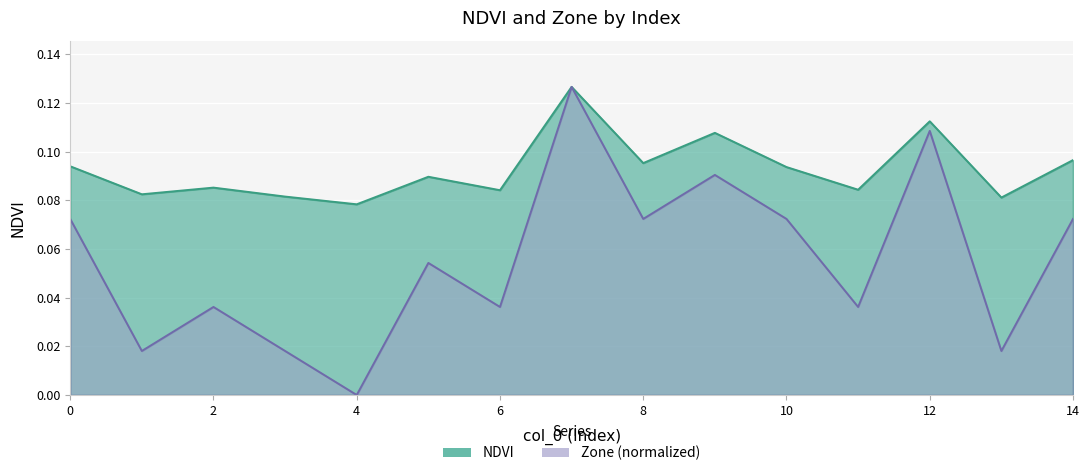

Rank the series by their average value, from highest to lowest.

NDVI, Zone